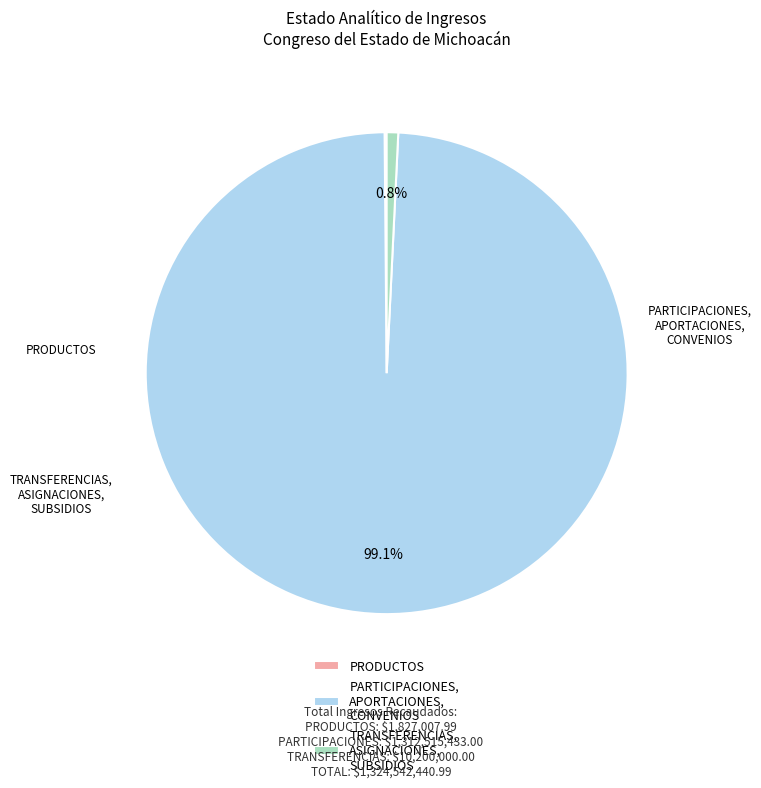

Which slice represents more than half of the pie?

PARTICIPACIONES, APORTACIONES, CONVENIOS